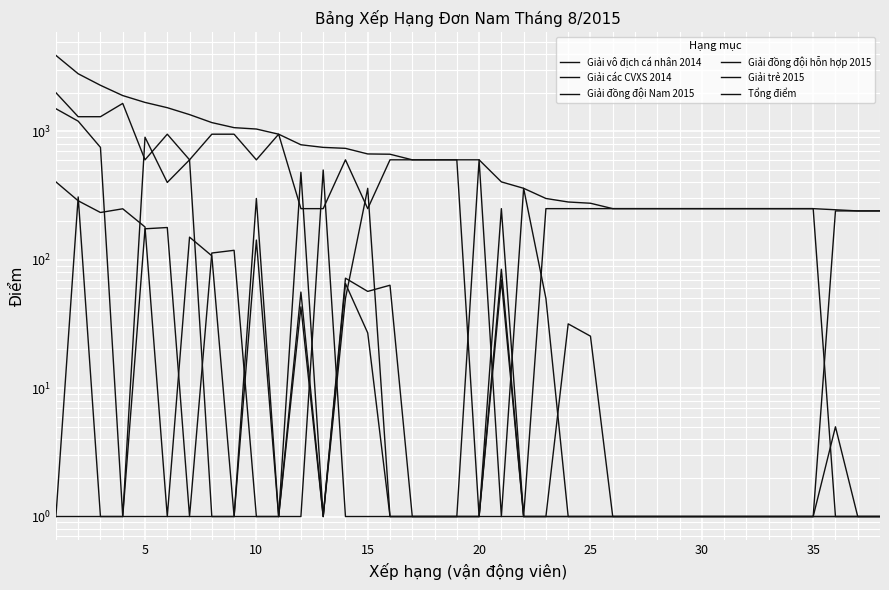

True or false: Giải các CVXS 2014 has a value of 1.8 at 16.

False